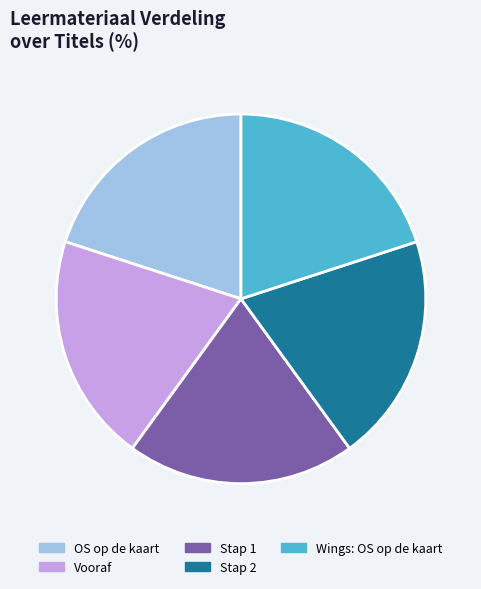

What is the ratio of the value at Wings: OS op de kaart to the value at Stap 2?

1.0